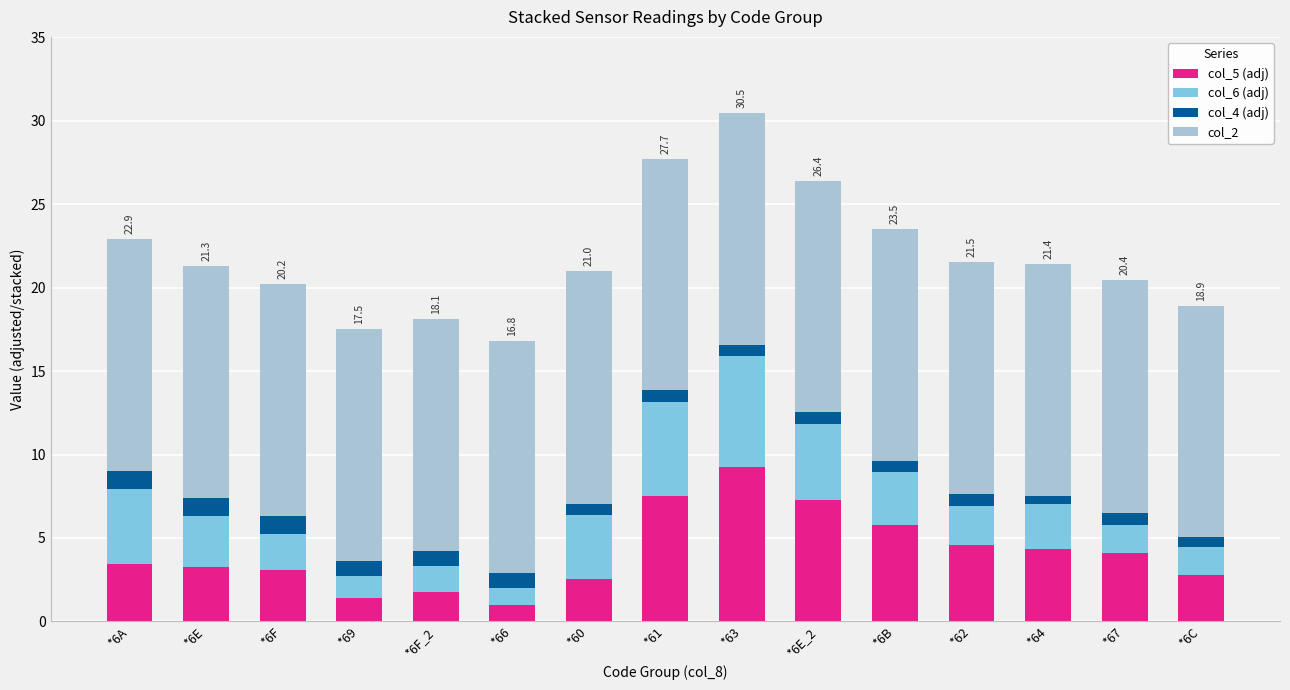

The value of col_5 (adj) at *6F is 3.1. True or false?

True